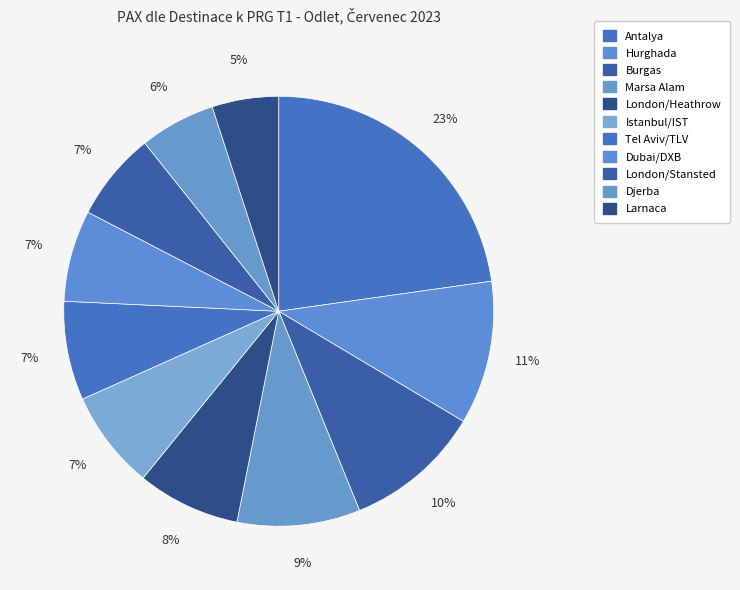

What is the change in value from London/Heathrow to Dubai/DXB?

-1755